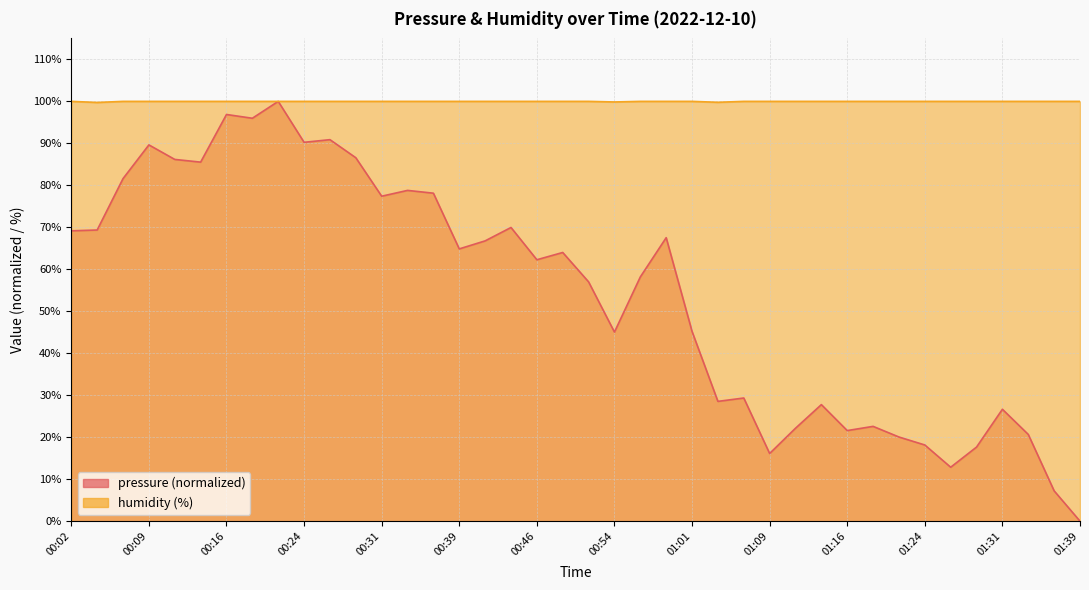

Between 00:46 and 00:56, which series saw the biggest shift?

pressure